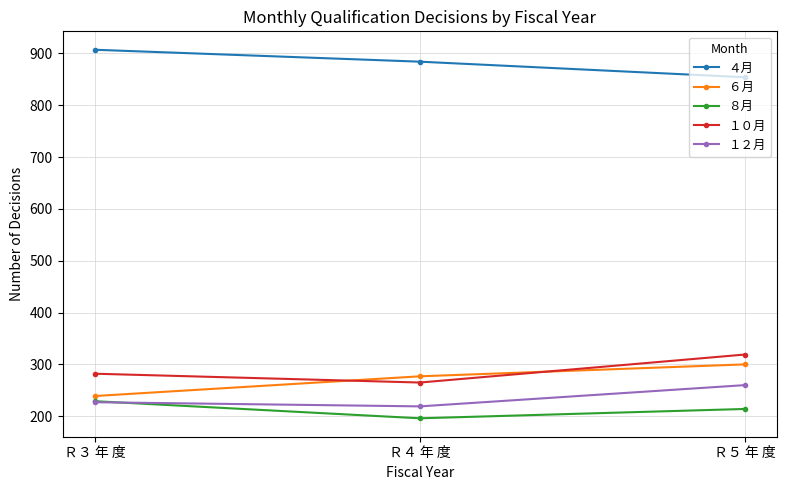

What position from the left is Ｒ３ 年 度?

1